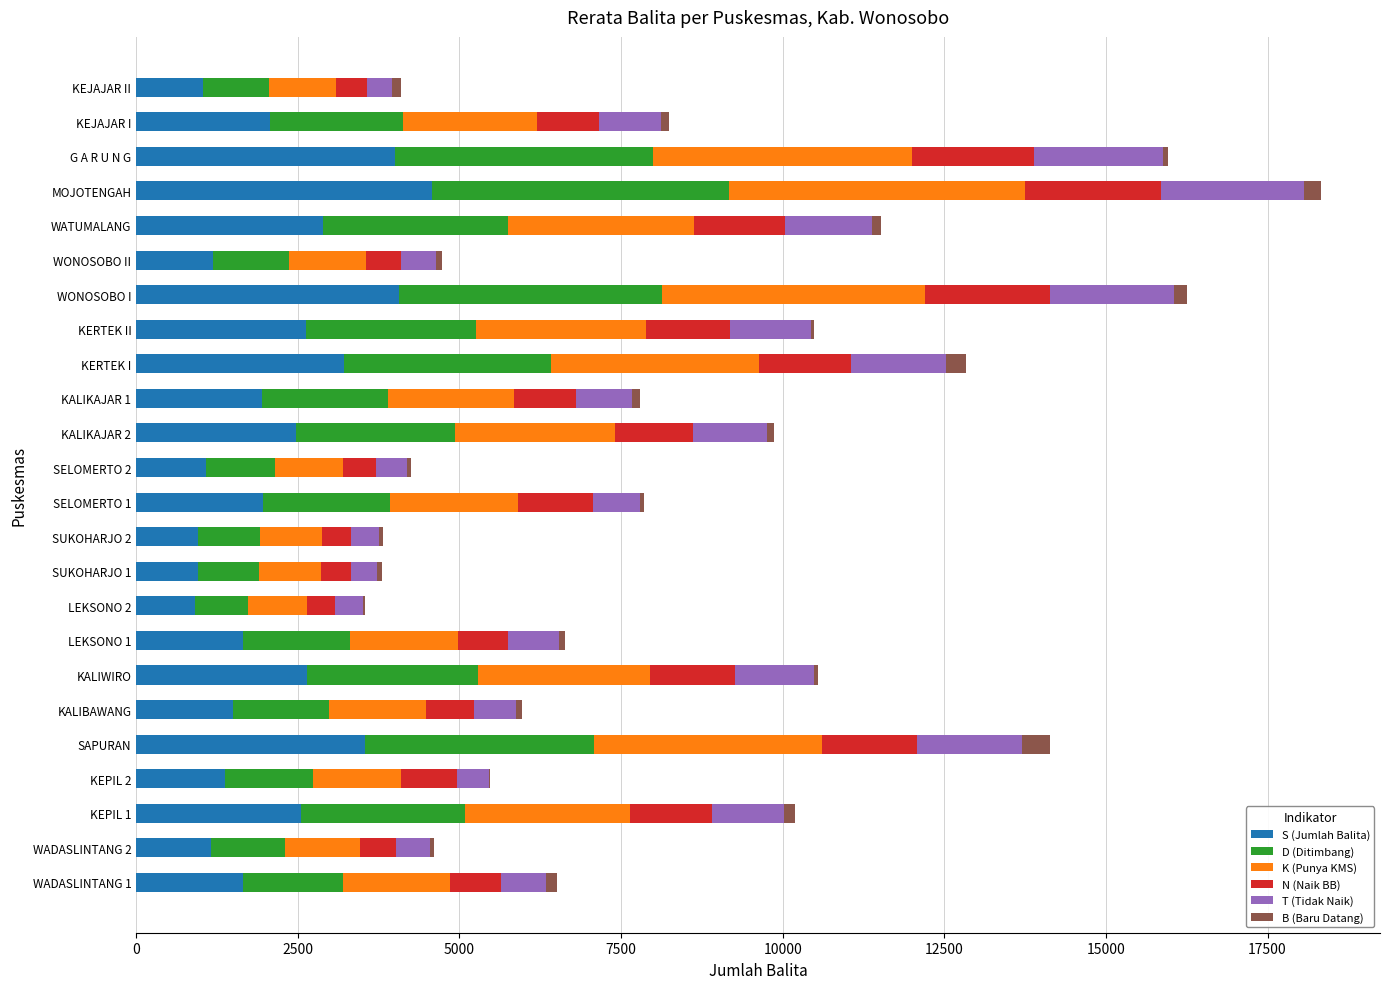

The value of S (Jumlah Balita) at WATUMALANG is 1345. True or false?

False